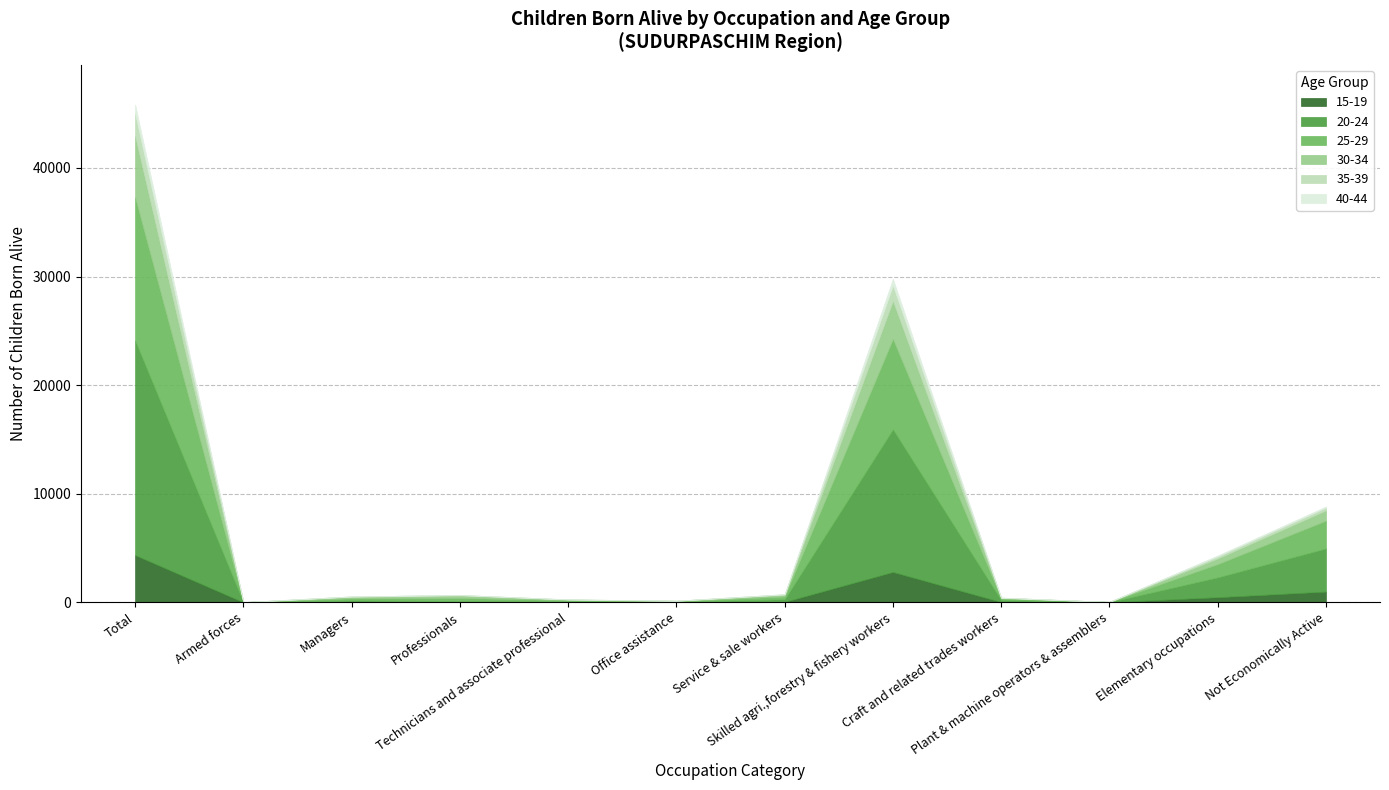

What are all the series names shown in the legend?

15-19, 20-24, 25-29, 30-34, 35-39, 40-44